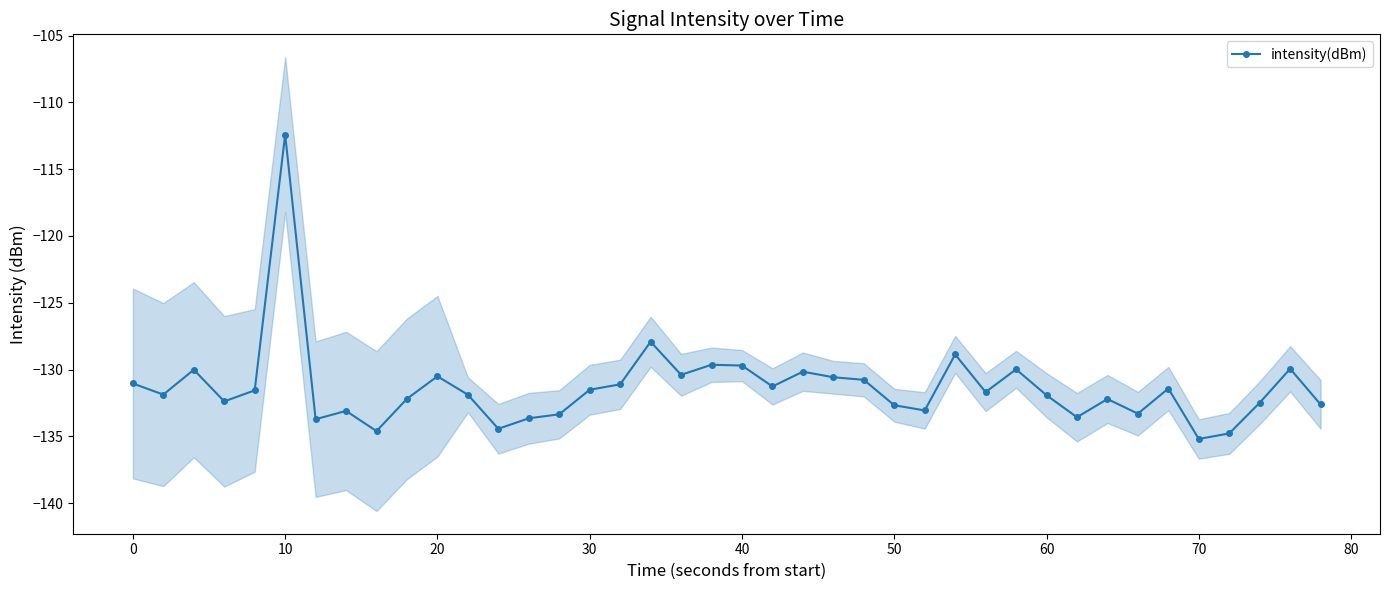

What is the value of the 6th point from the left?

-112.4